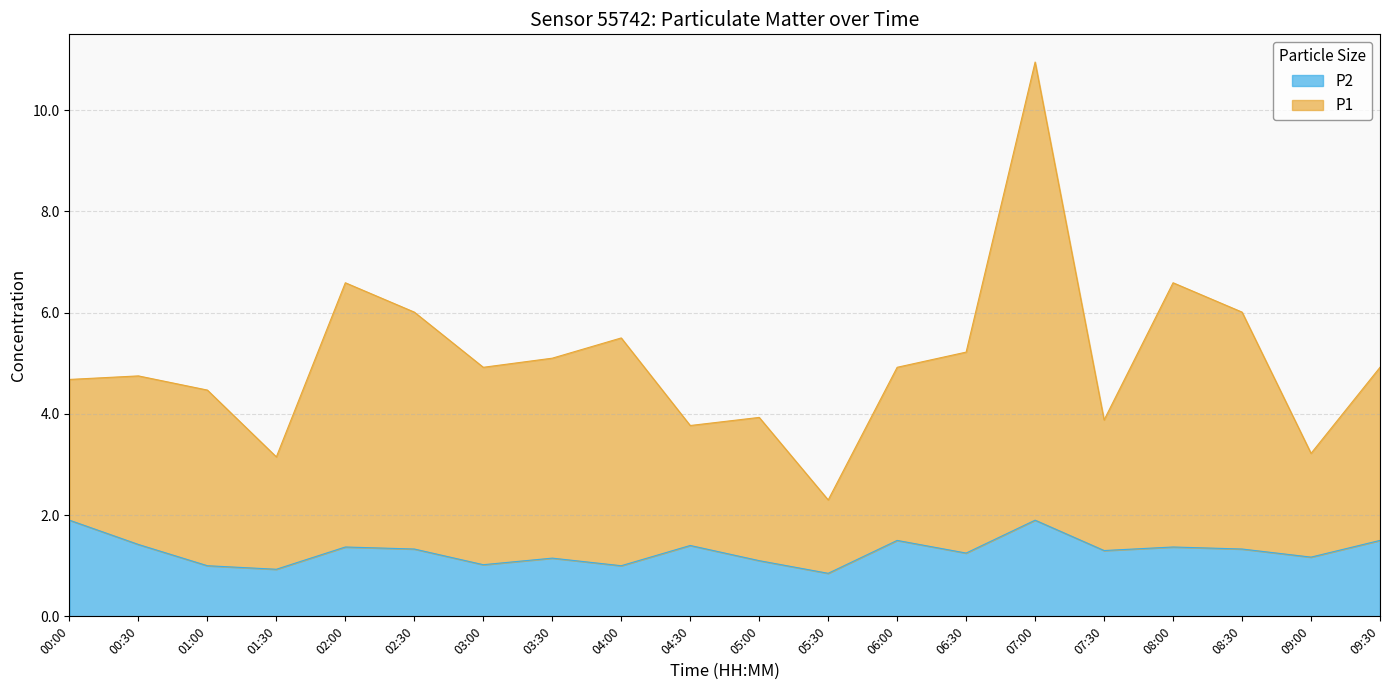

Is it true that P2 equals 1.2 at 09:00?

True